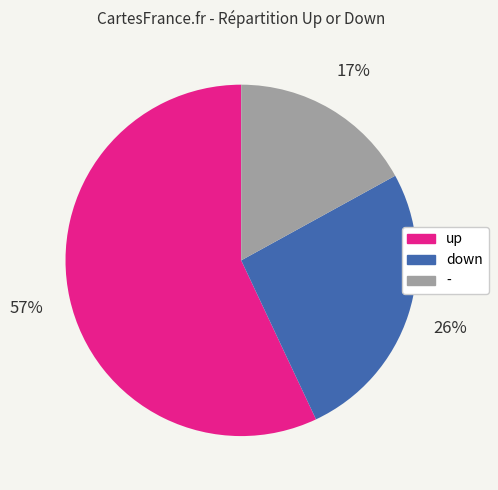

True or false: down accounts for 26% of the total.

True